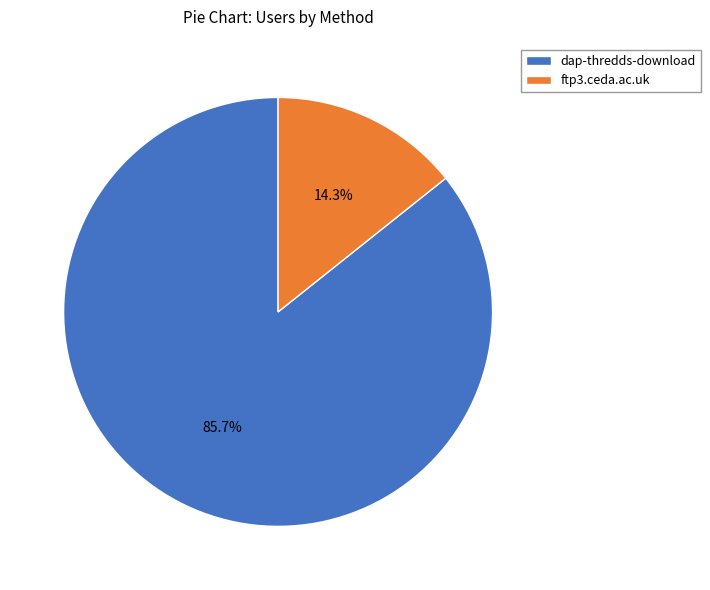

To the nearest percent, what portion does ftp3.ceda.ac.uk represent?

14%